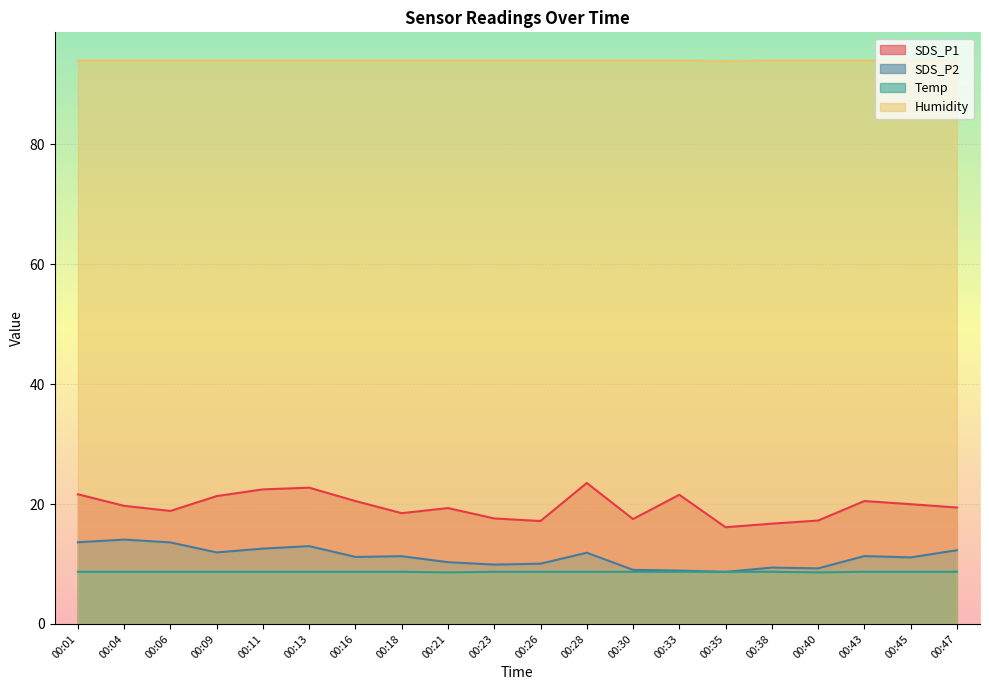

What is the highest value of the Temp series?

8.7